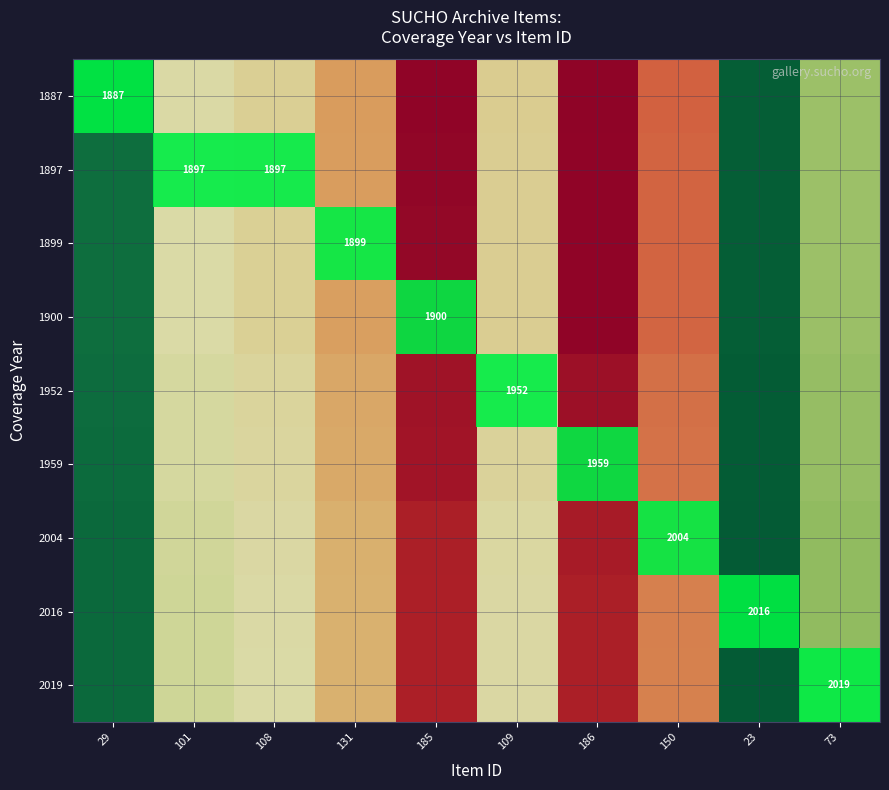

What is the total value across all series at 131?

3.1